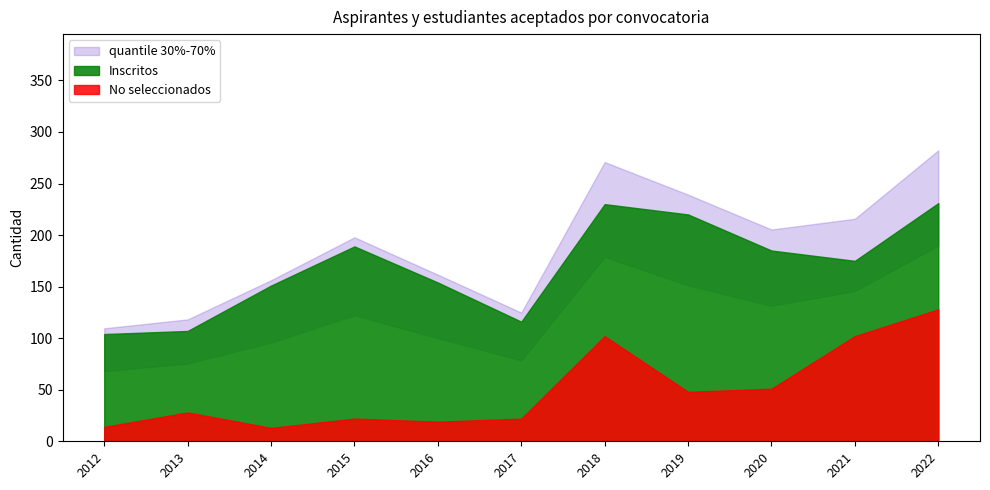

True or false: Aspirantes and Inscritos cross at least once.

False